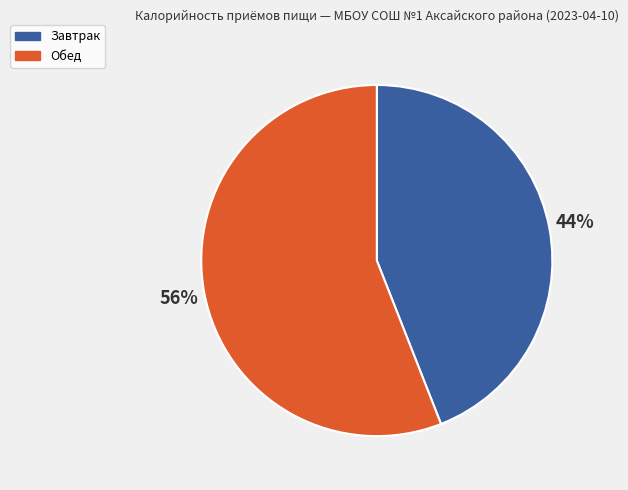

What is the largest slice in the pie chart?

Обед